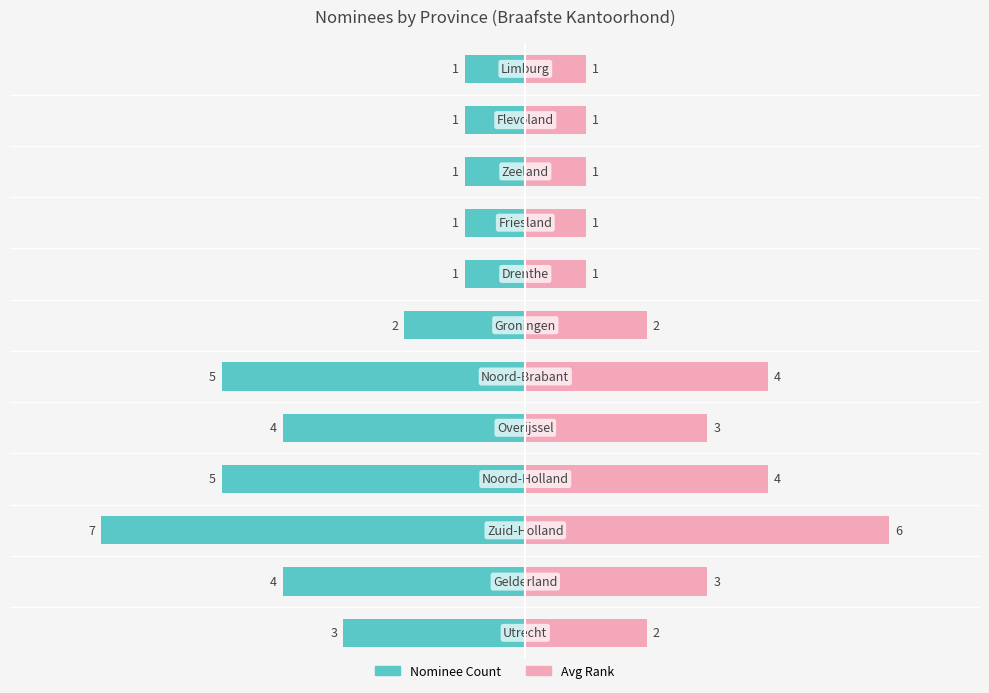

How many values in the Count (left) series exceed -2?

5